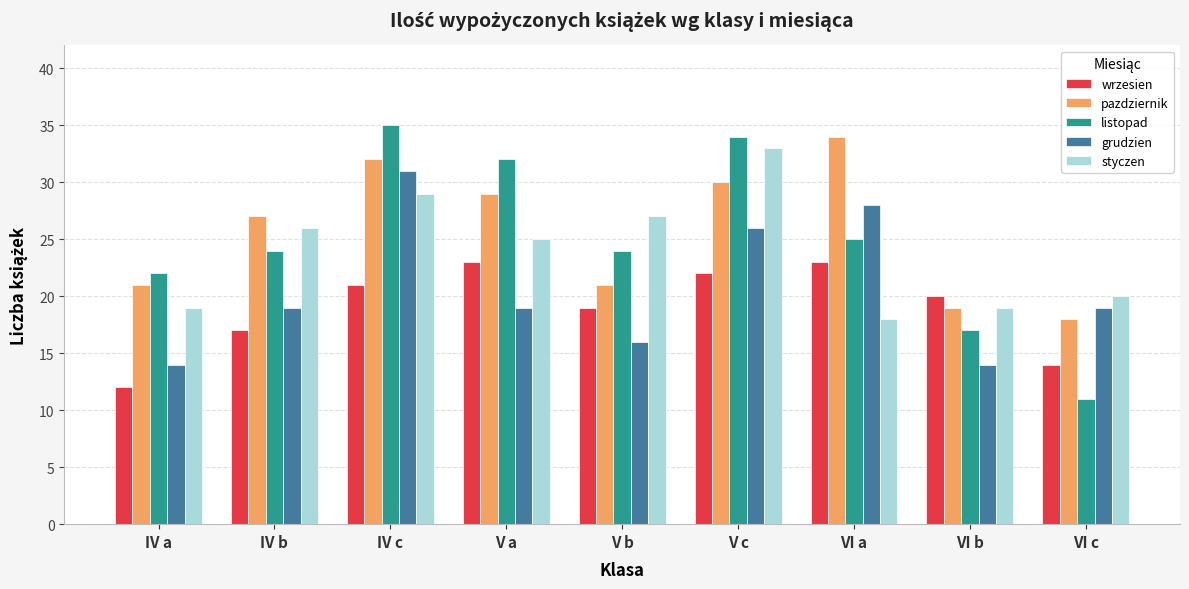

How many groups of bars are there?

9